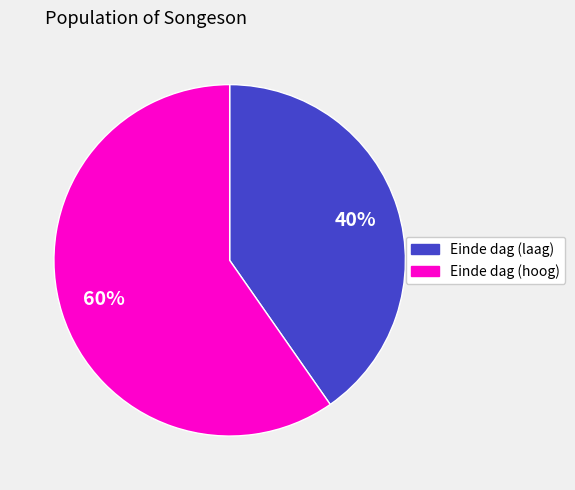

Approximately how many times larger is the value at Einde dag (hoog) compared to Einde dag (laag)?

1.5